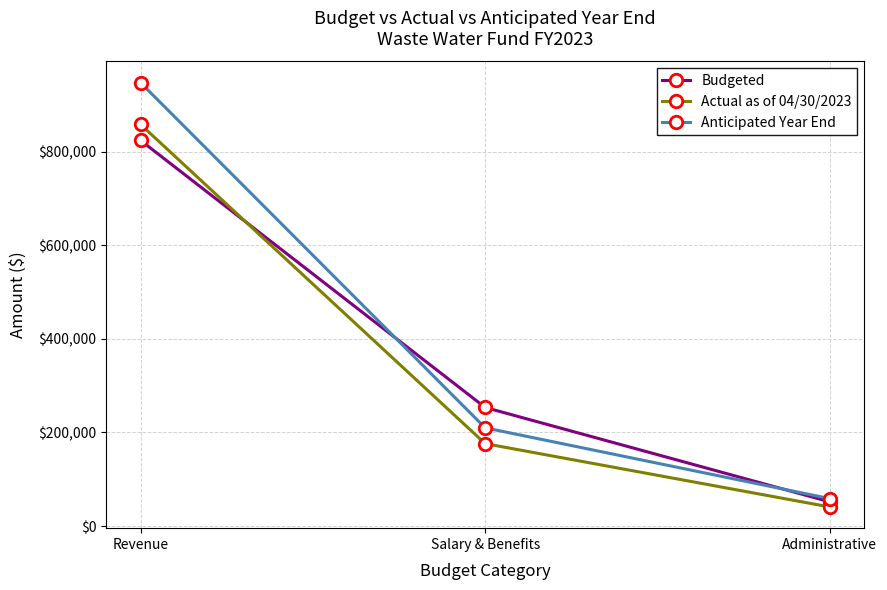

Between Revenue and Salary & Benefits, which series saw the biggest shift?

Anticipated Year End